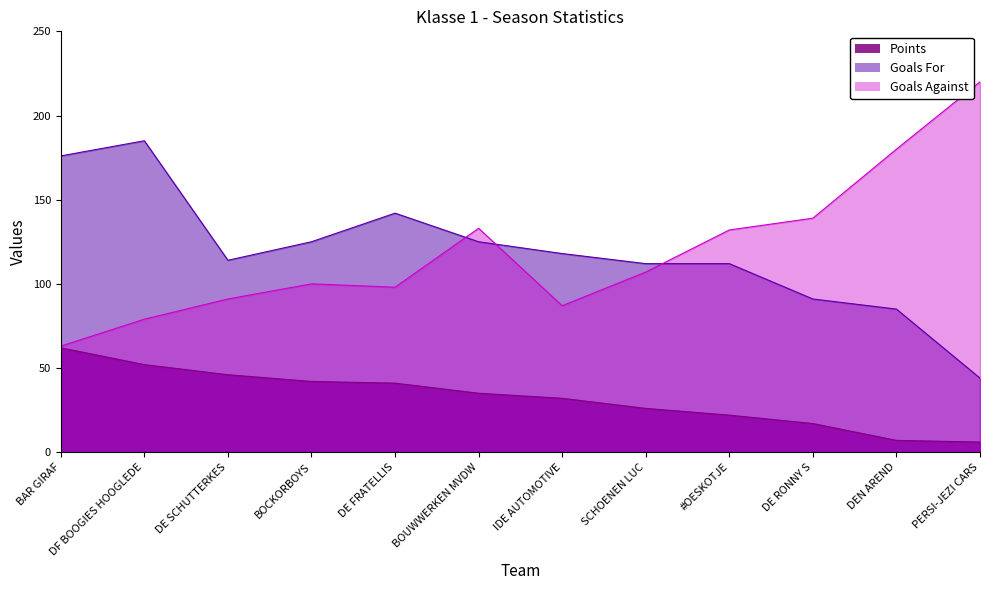

What position from the right is DE FRATELLIS?

8